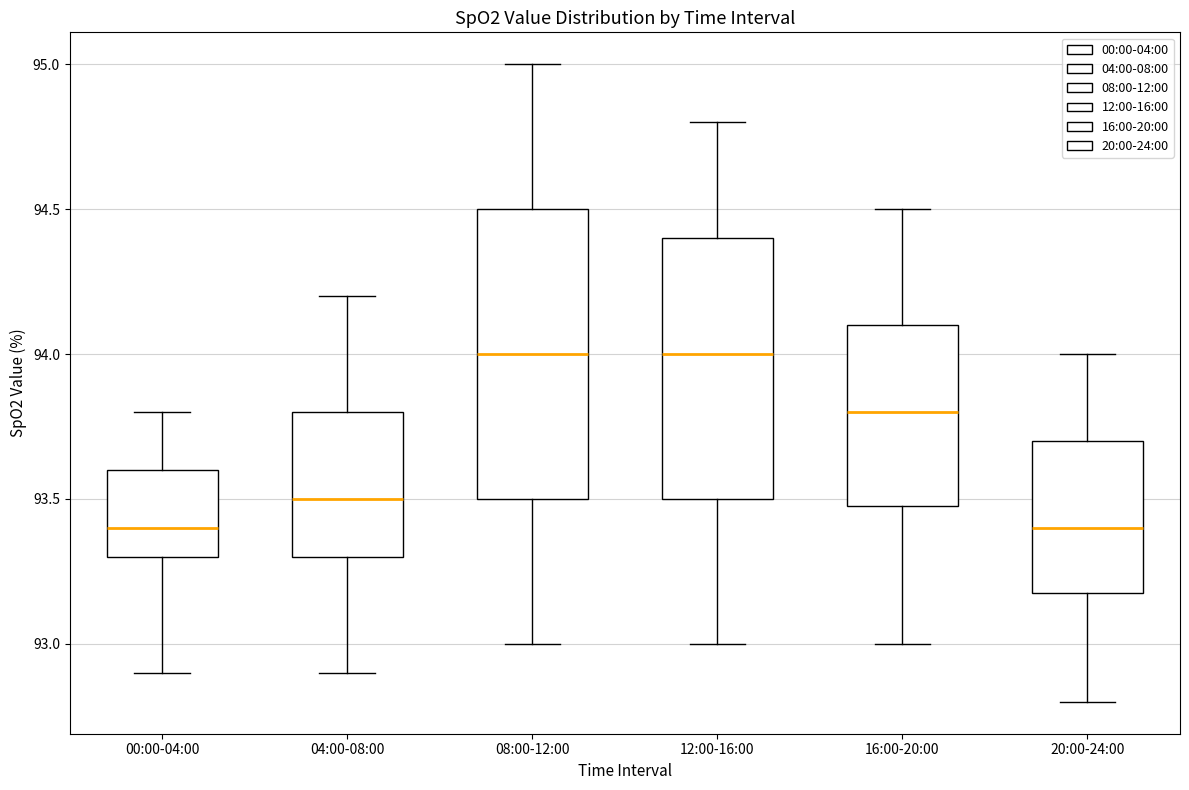

Where is the lower edge of the box for 12:00-16:00 on the y-axis? The values are not printed on the chart, so give them approximately, as read against the axis.

93.5